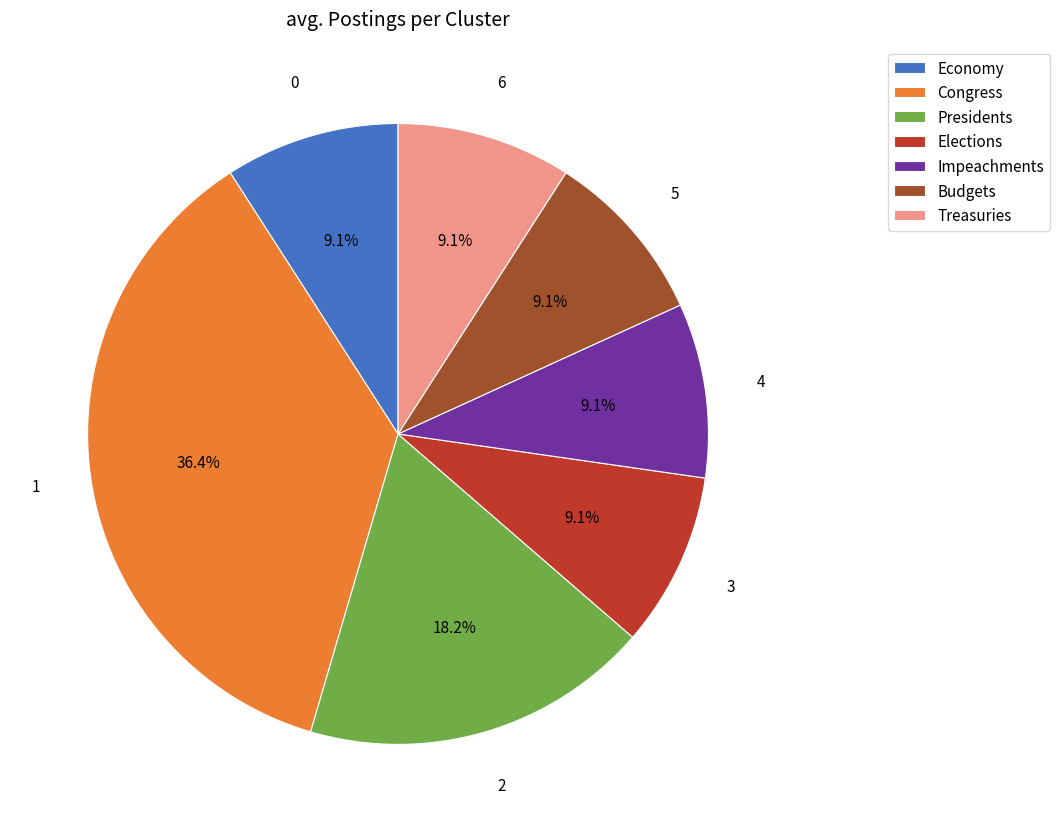

True or false: Elections accounts for 9% of the total.

True